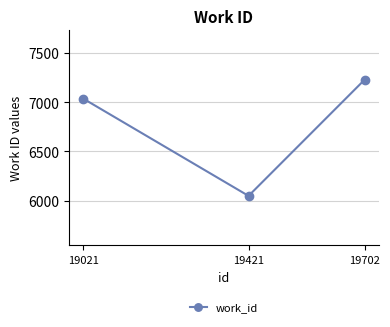

Reading left to right, list all the values displayed in this chart.

7034	6050	7226